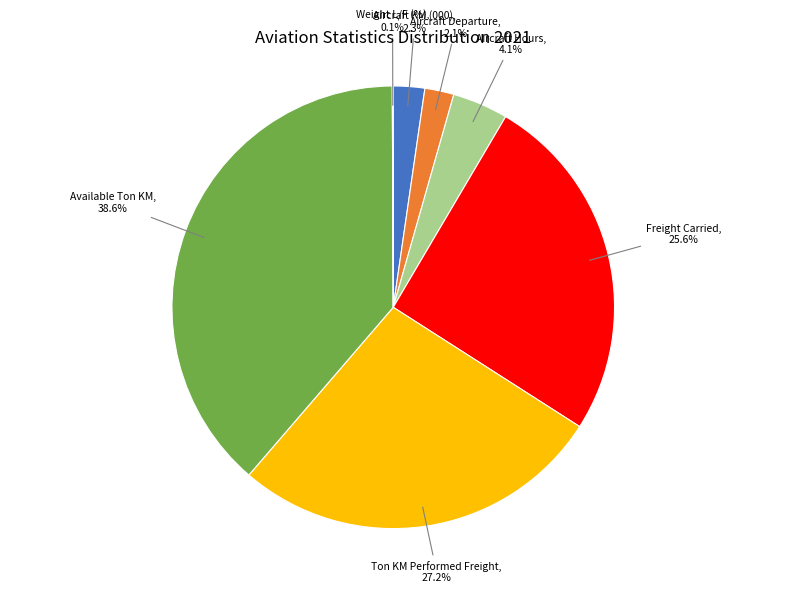

What is the largest slice in the pie chart?

Available Ton KM